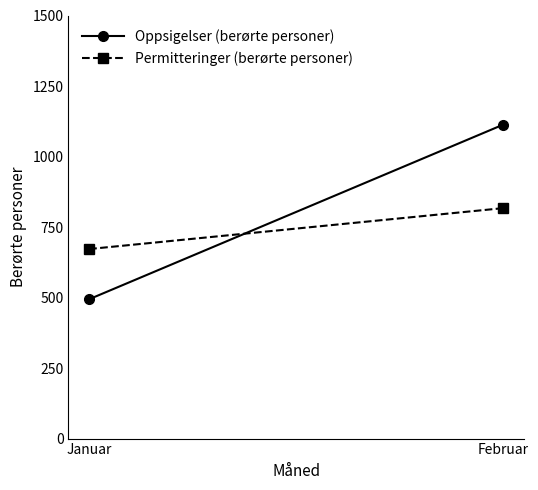

Rank the series by their average value, from highest to lowest.

Oppsigelser (berørte personer), Permitteringer (berørte personer)